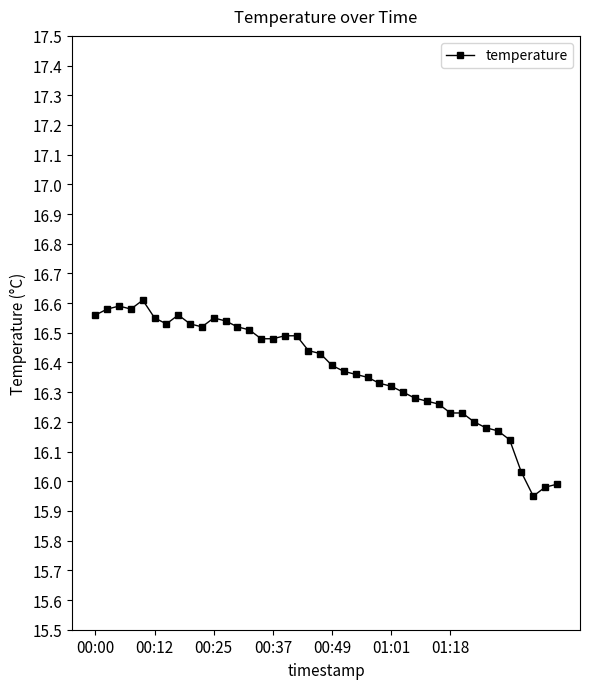

What is the sum of all values?

654.9